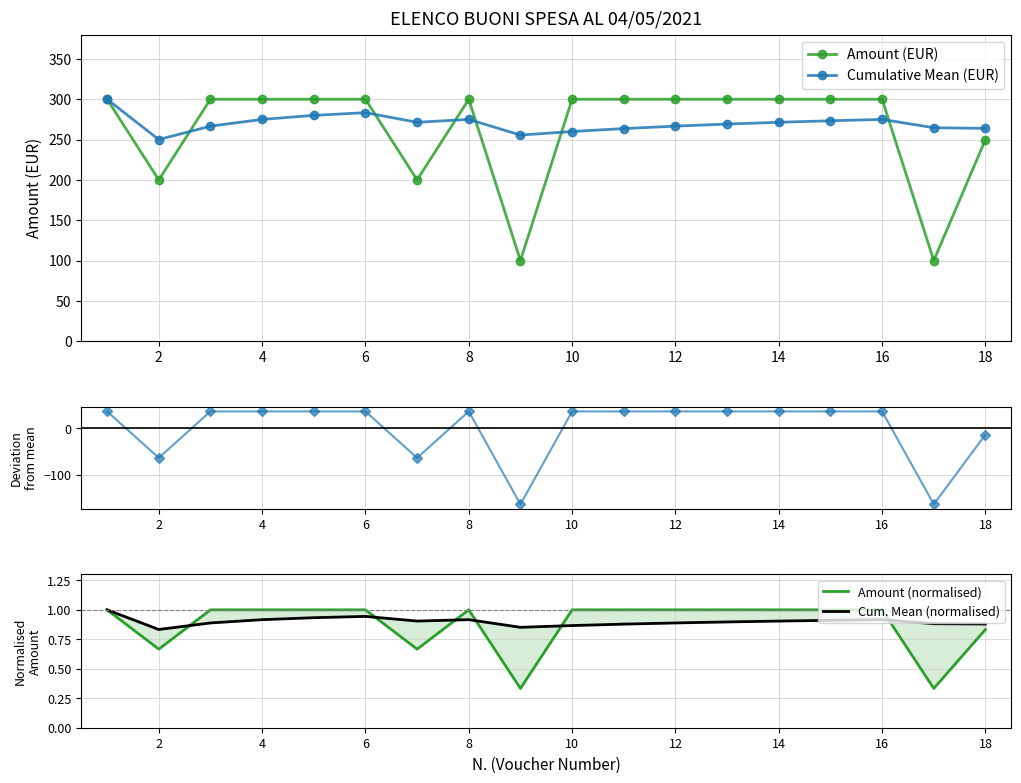

True or false: Cum. Mean (normalised) has more than 0 interior local peaks.

True